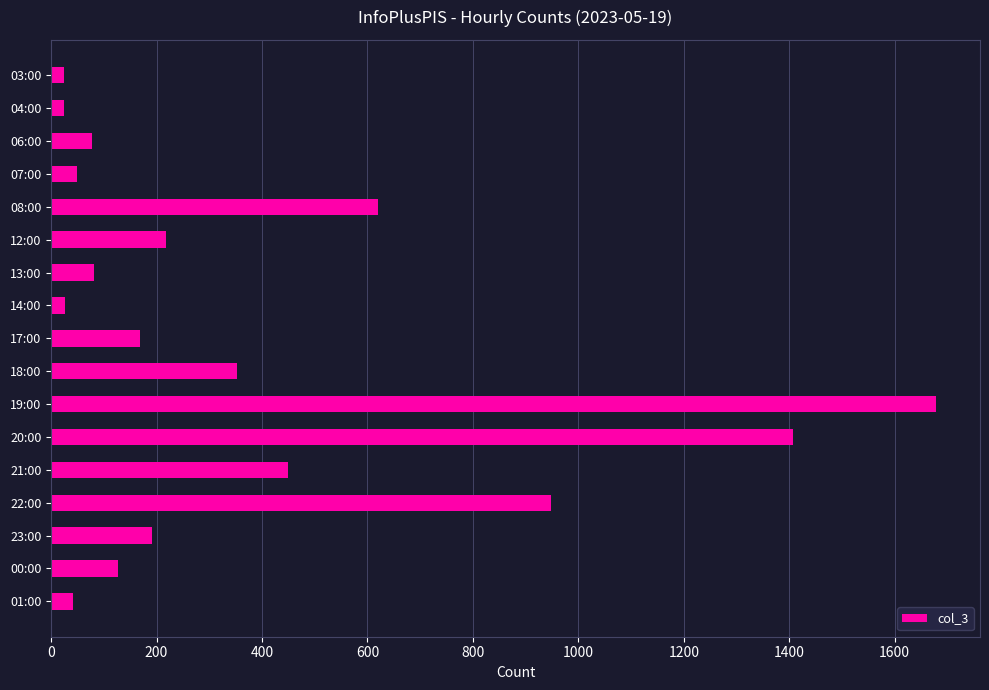

What is the average value?

382